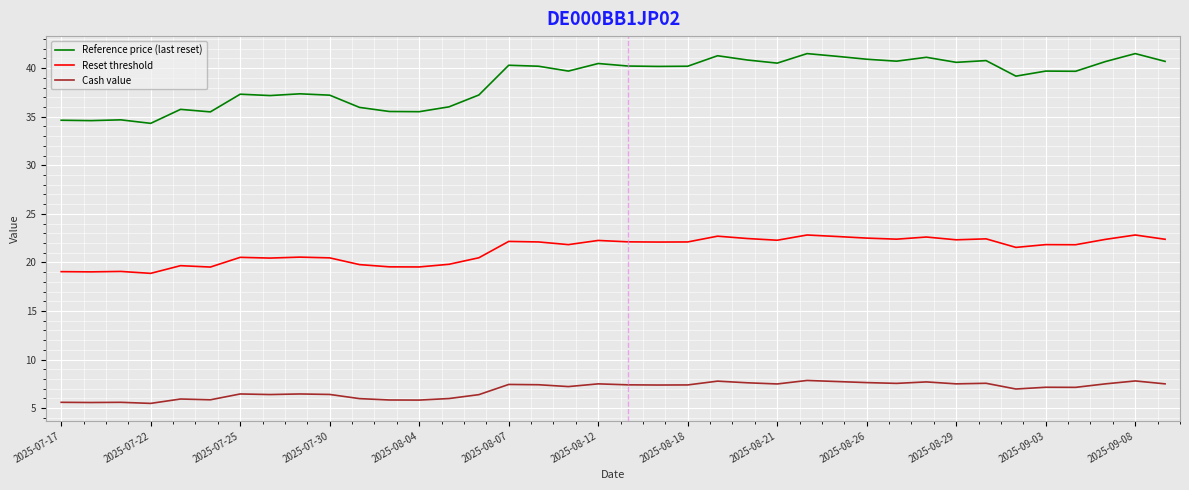

List the series in order of their overall mean, lowest first.

Cash value, Reset threshold, Reference price (last reset)